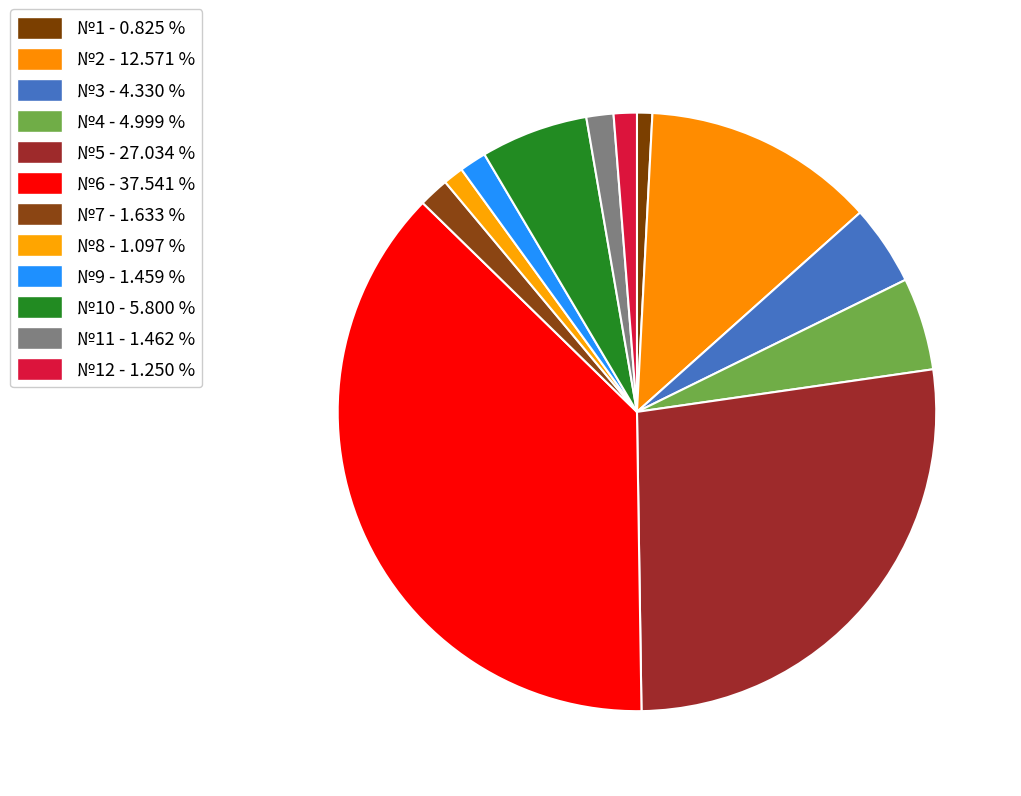

Count the number of slices in the pie.

12